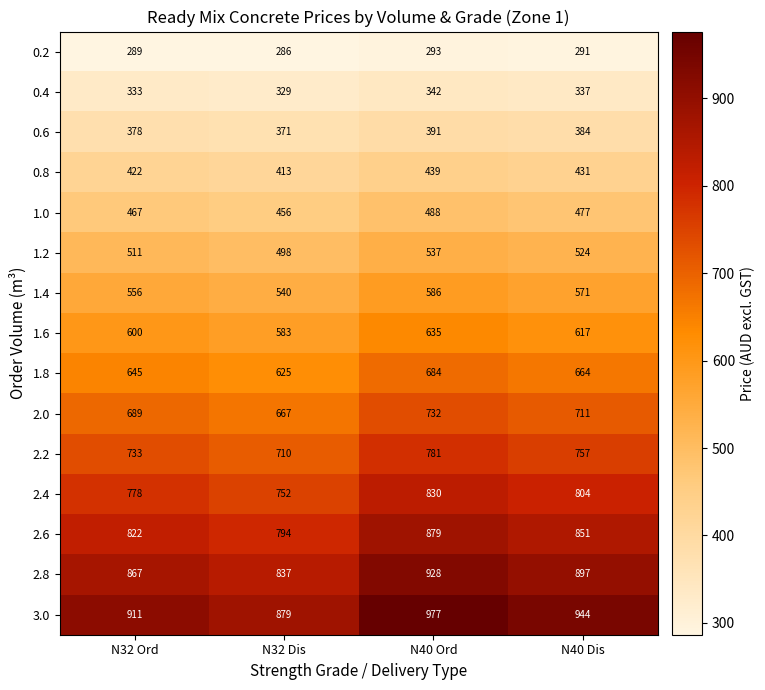

What value does the 0.4 series have at N32 Ord, to the nearest 5?

335